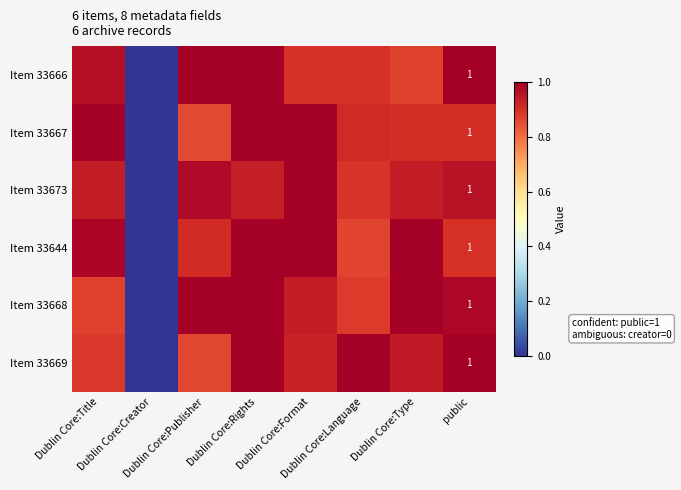

What is the average value of the Item 33669 series?

0.8